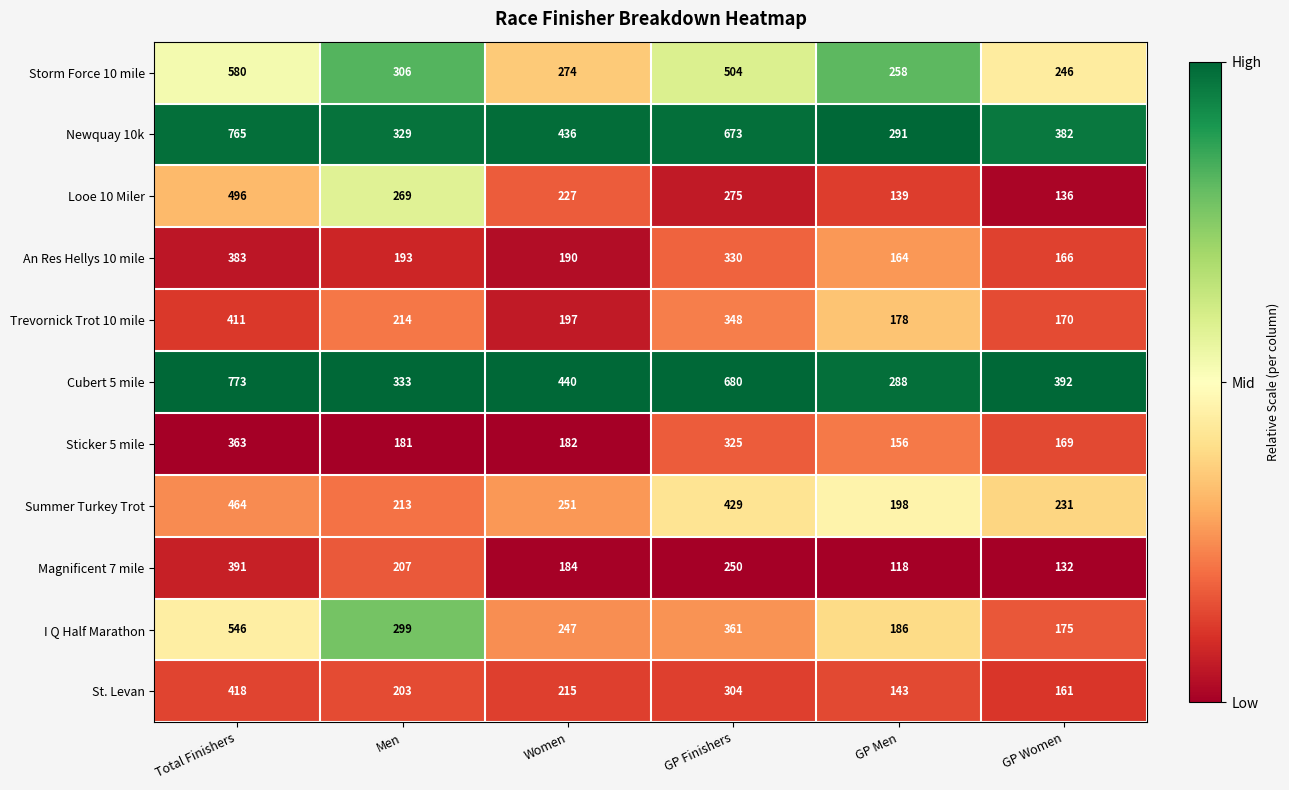

What is the difference between the second highest and second lowest values in the Storm Force 10 mile series?

246